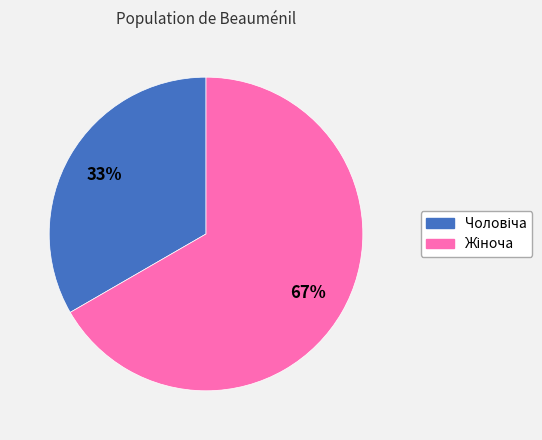

Does any single category account for the majority?

Yes